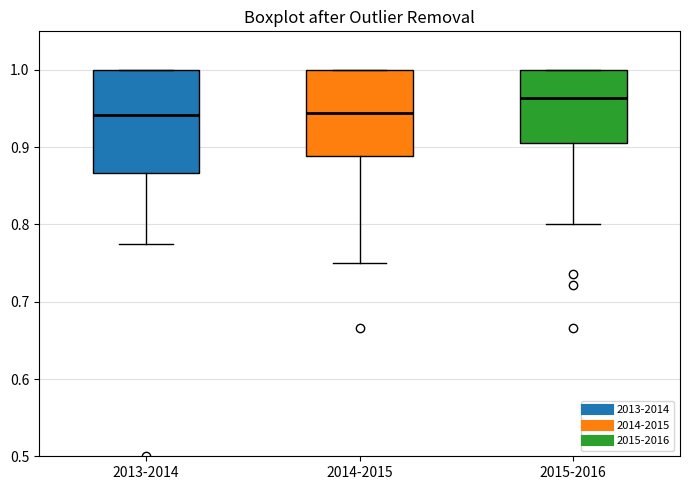

Where is the upper edge of the box for 2014-2015 on the y-axis? The values are not printed on the chart, so give them approximately, as read against the axis.

1.00